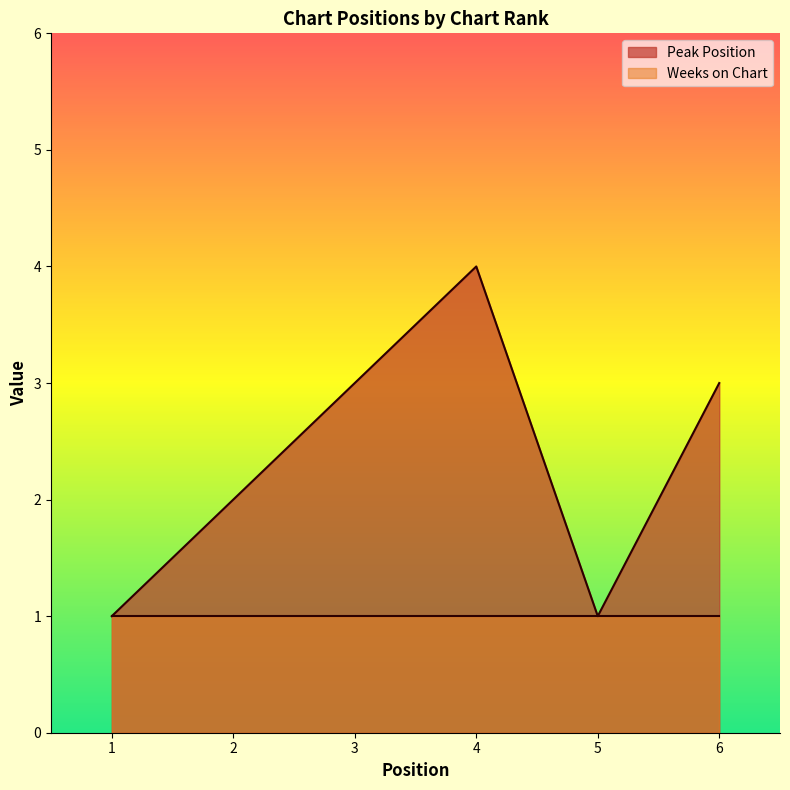

At which category does the chart reach its peak across all series?

4